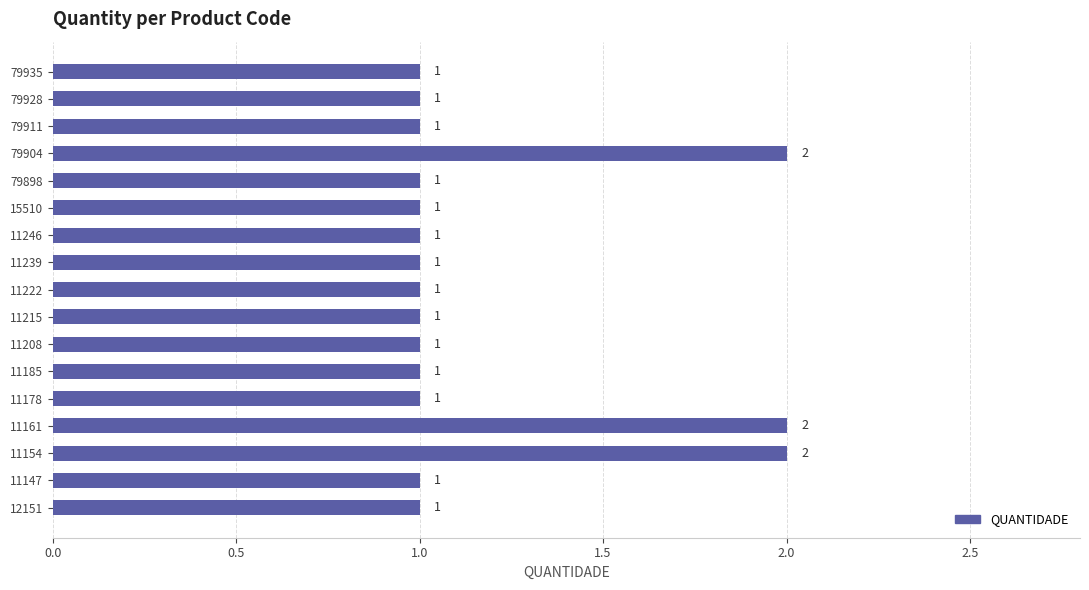

Approximately how many times larger is the value at 11215 compared to 11208?

1.0